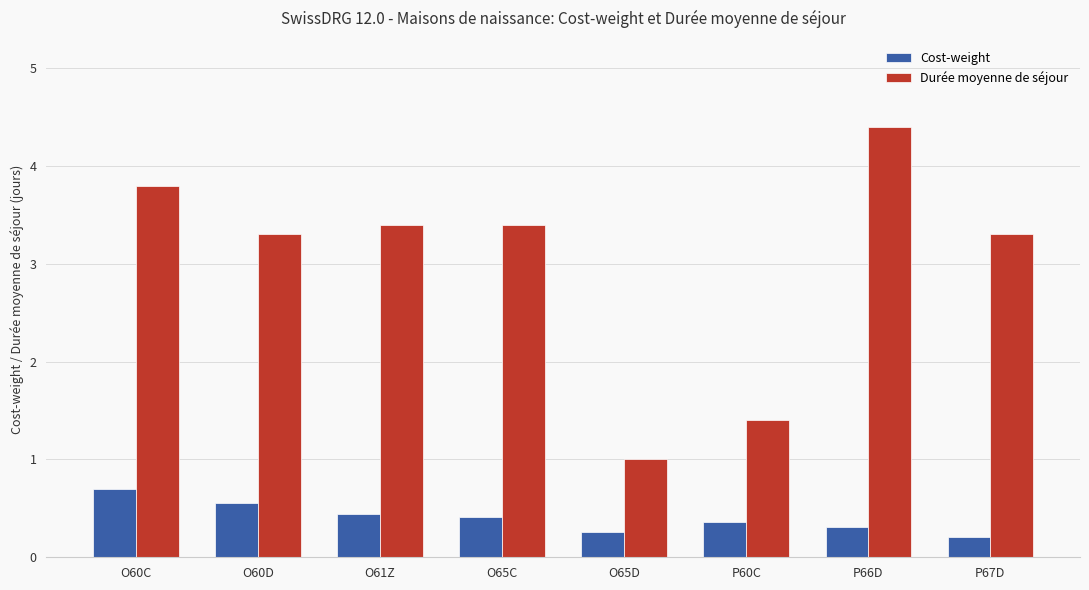

What is the total value across all series at O60D?

3.9